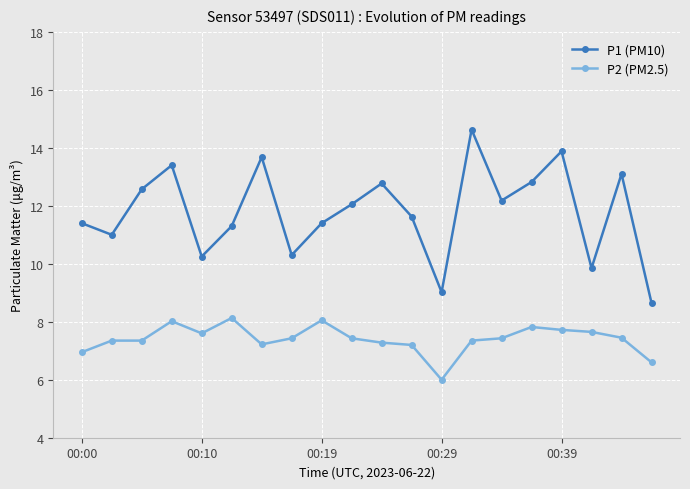

True or false: P1 (PM10) has more than 0 points higher than both neighbors.

True